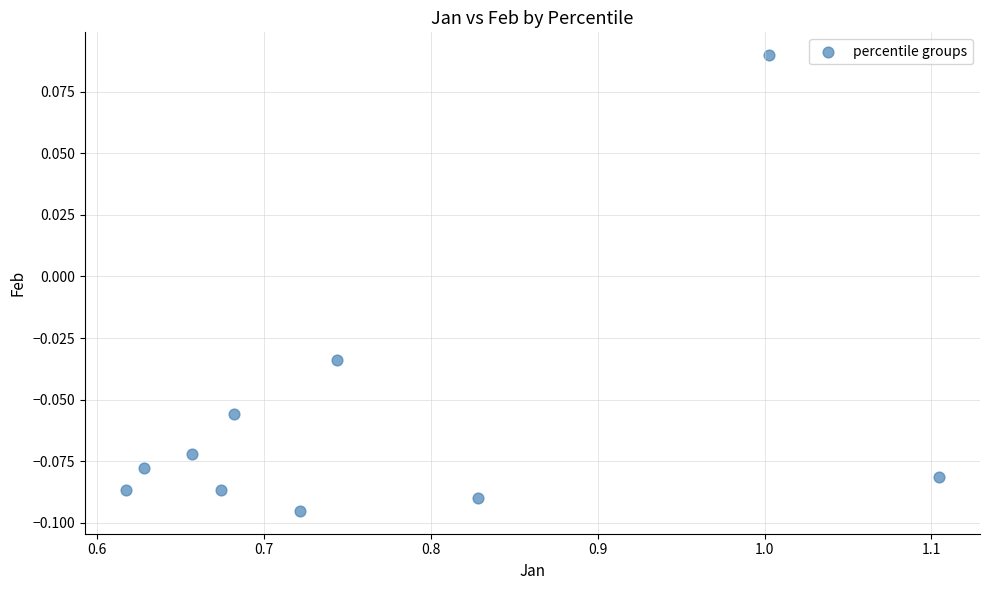

What is the range of X values (max minus min)?

0.5